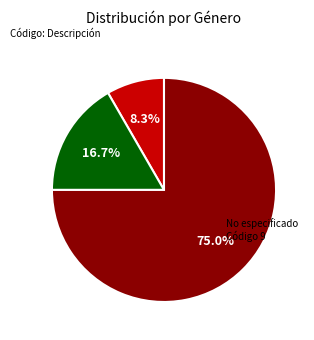

Is there a majority slice in this chart?

Yes